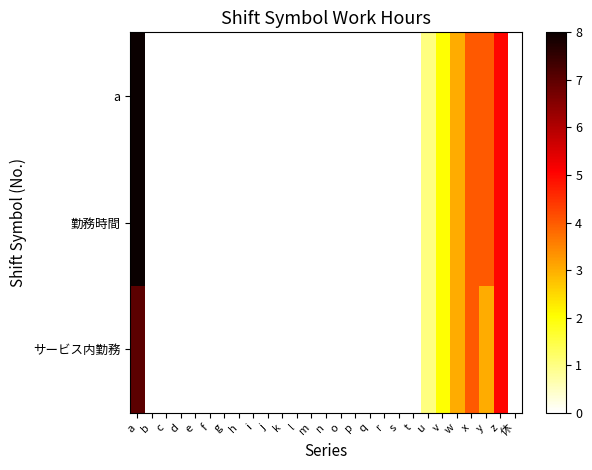

Reading left to right, transcribe all the data shown in this chart.

a: a=8	b=0	c=0	d=0	e=0	f=0	g=0	h=0	i=0	j=0	k=0	l=0	m=0	n=0	o=0	p=0	q=0	r=0	s=0	t=0	u=1	v=2	w=3	x=4	y=4	z=5	休=0
勤務時間: a=8	b=0	c=0	d=0	e=0	f=0	g=0	h=0	i=0	j=0	k=0	l=0	m=0	n=0	o=0	p=0	q=0	r=0	s=0	t=0	u=1	v=2	w=3	x=4	y=4	z=5	休=0
サービス内勤務: a=7	b=0	c=0	d=0	e=0	f=0	g=0	h=0	i=0	j=0	k=0	l=0	m=0	n=0	o=0	p=0	q=0	r=0	s=0	t=0	u=1	v=2	w=3	x=4	y=3	z=5	休=0